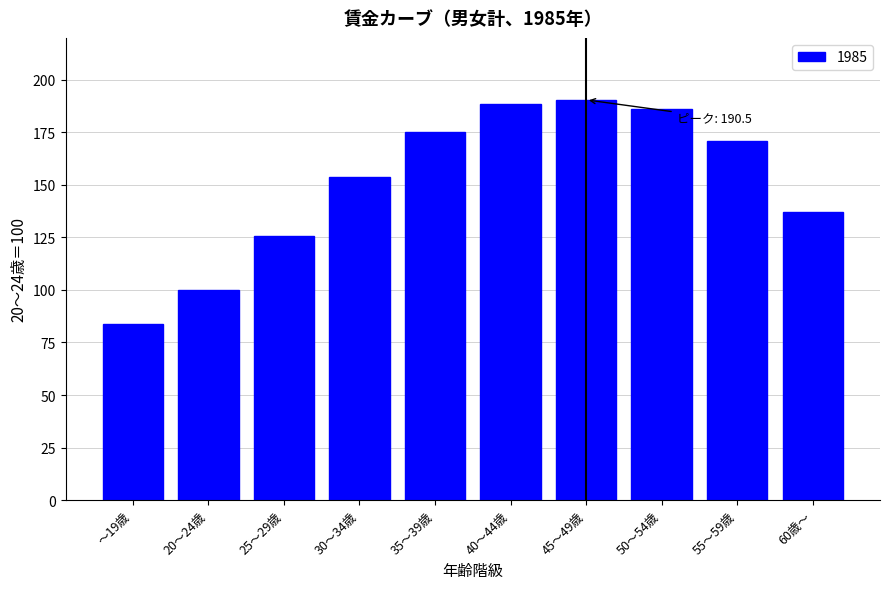

Reading left to right, extract all data points from this chart.

83.8	100.0	125.9	153.9	175.0	188.7	190.5	186.0	170.9	137.1